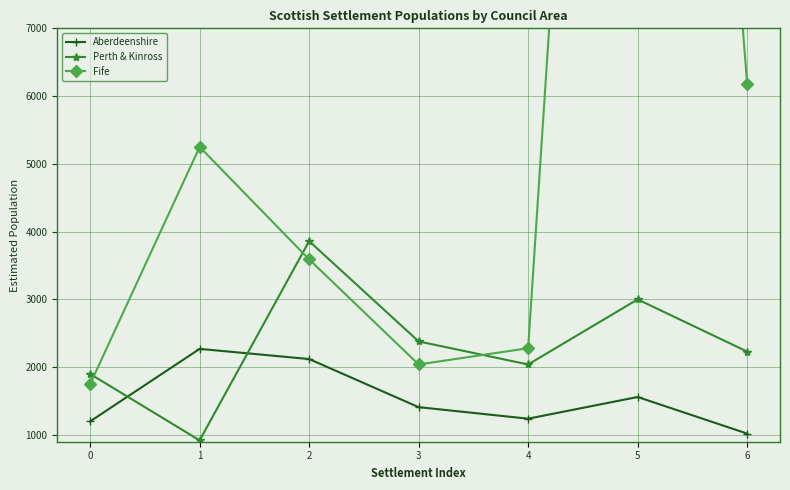

Reading right to left, what are all the values shown in this chart?

Aberdeenshire: 6=1020	5=1560	4=1240	3=1410	2=2120	1=2270	0=1200
Perth & Kinross: 6=2230	5=3000	4=2040	3=2380	2=3860	1=920	0=1900
Fife: 6=6180	5=26860	4=2280	3=2040	2=3590	1=5250	0=1750